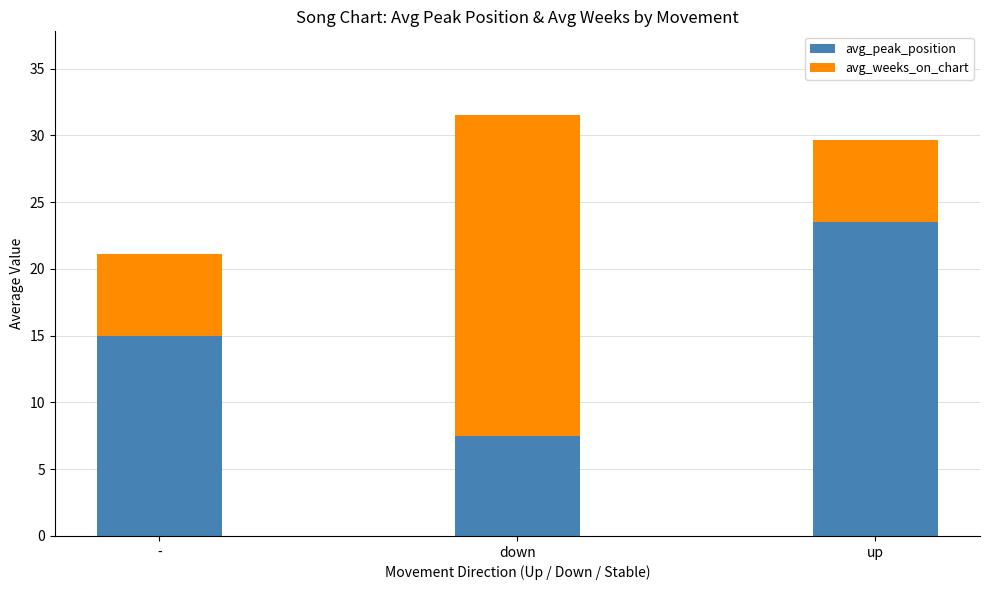

The value of avg_peak_position at down is 3.3. True or false?

False